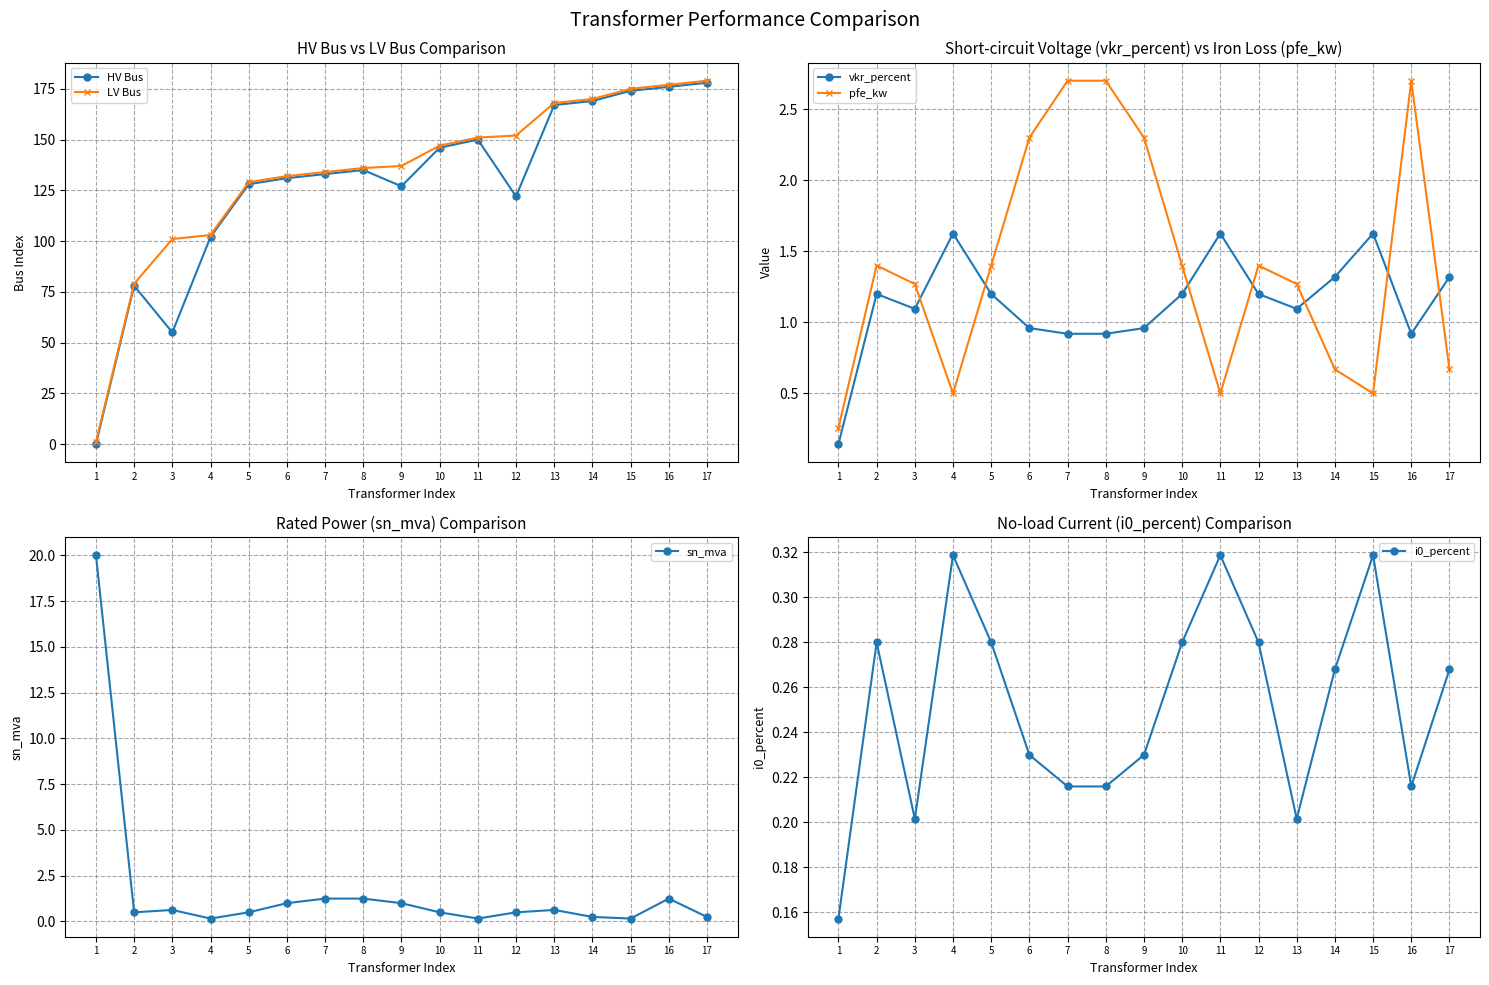

What is the value of the i0_percent point at the 1st from the left?

0.2